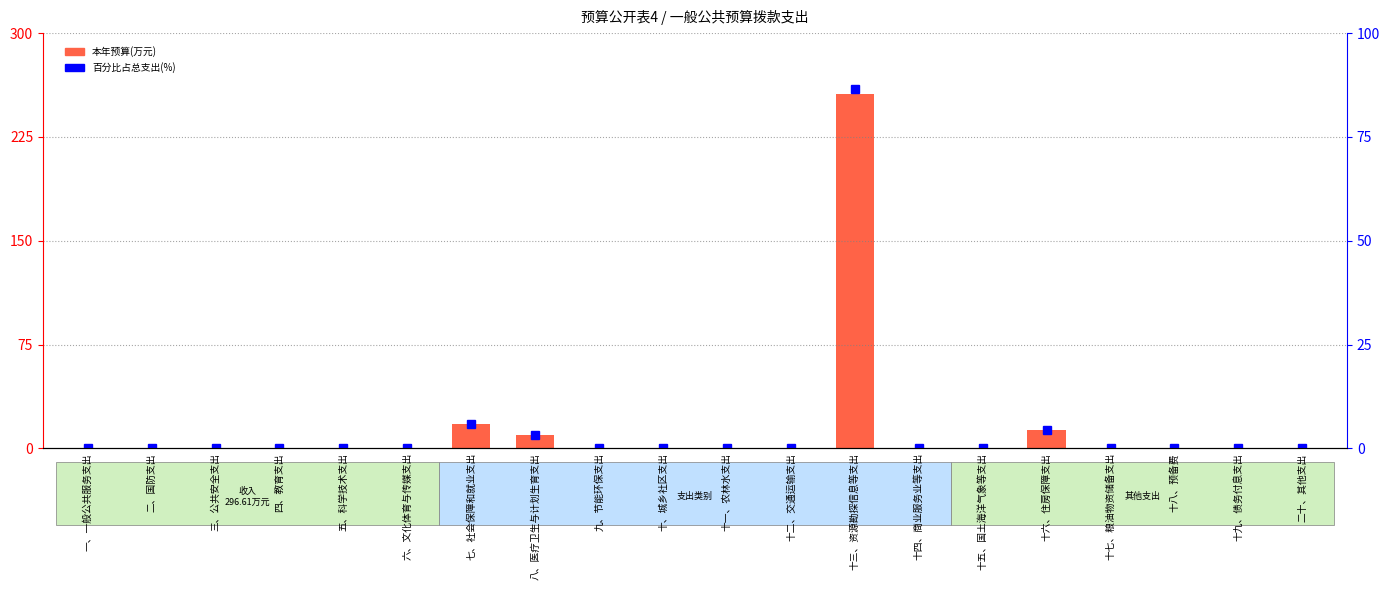

Rank the series at 八、医疗卫生与计划生育支出 from highest to lowest value.

本年预算(万元), 百分比占总支出(%)